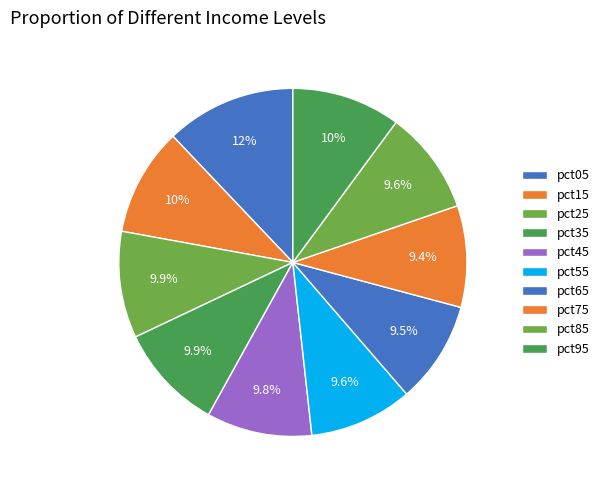

How many segments does this pie chart have?

10